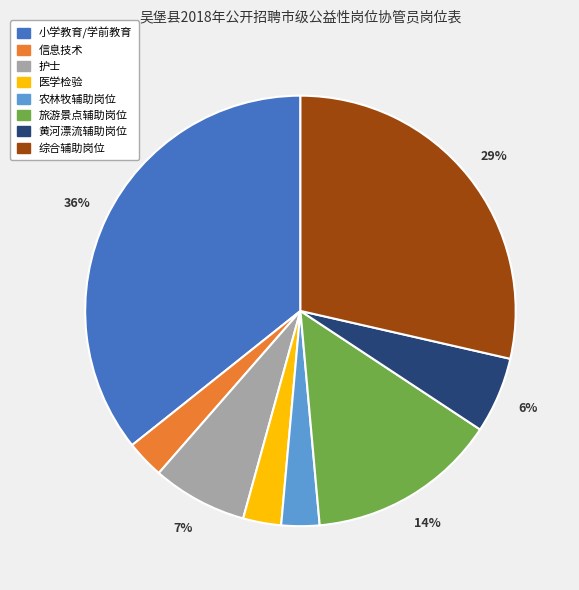

To the nearest percent, what is the difference between the largest and smallest slice percentages?

33%